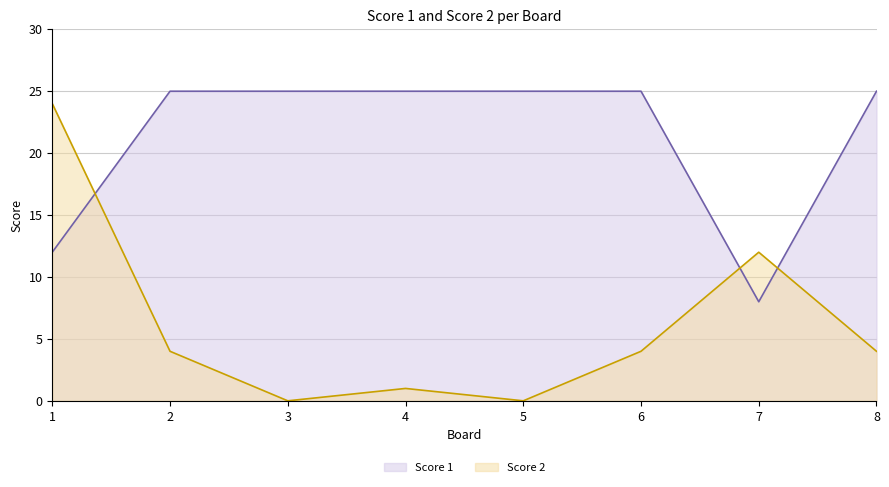

How many intersections are there between Score 2 and Score 1?

3